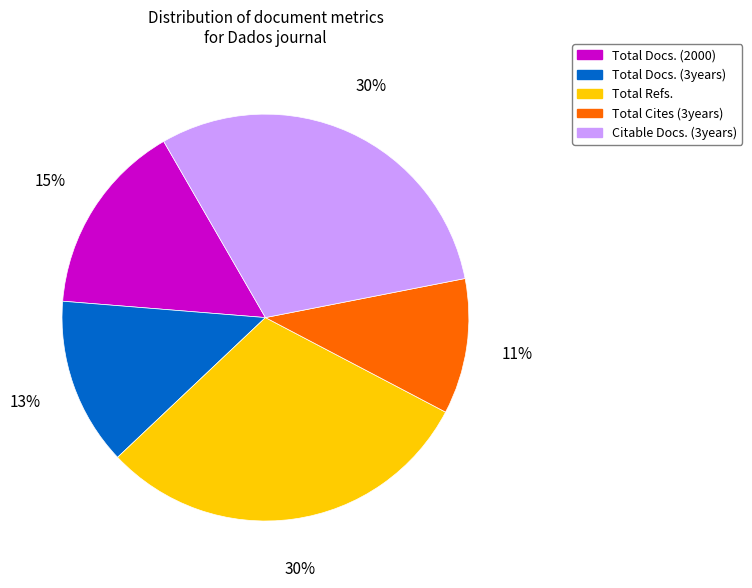

How many slices are in this pie chart?

5